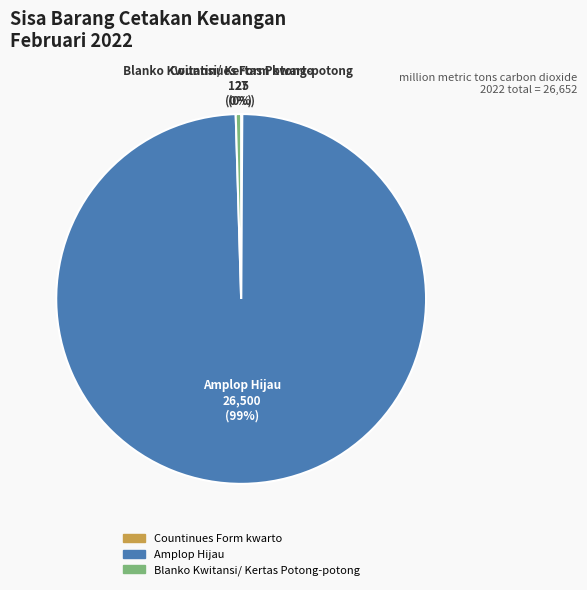

To the nearest percent, what is the combined percentage of Blanko Kwitansi/ Kertas Potong-potong and Amplop Hijau?

100%